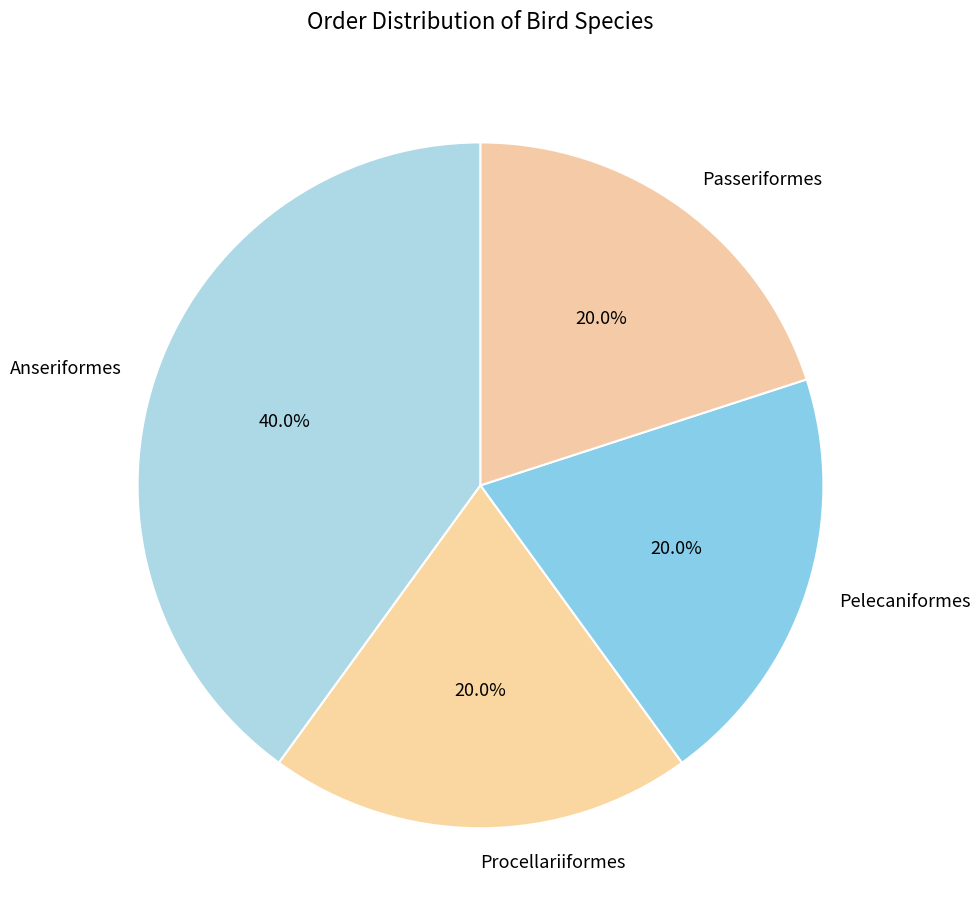

Is it true that Procellariiformes is 20% of the pie?

True